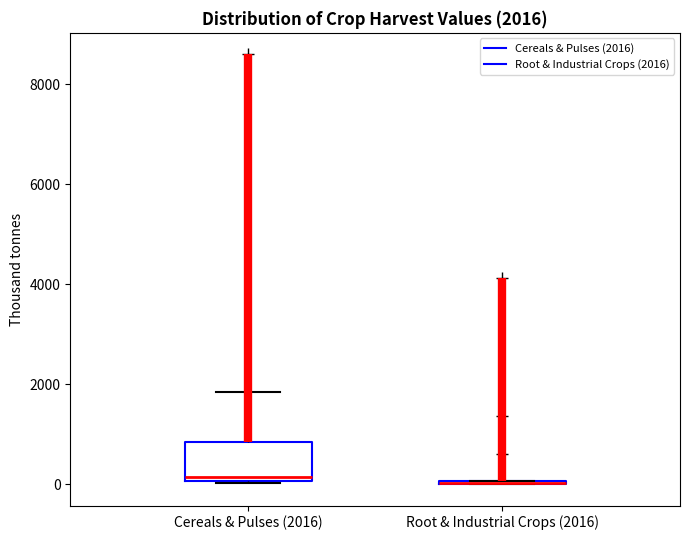

Which box is the tallest, from its lower edge to its upper edge?

Cereals & Pulses (2016)